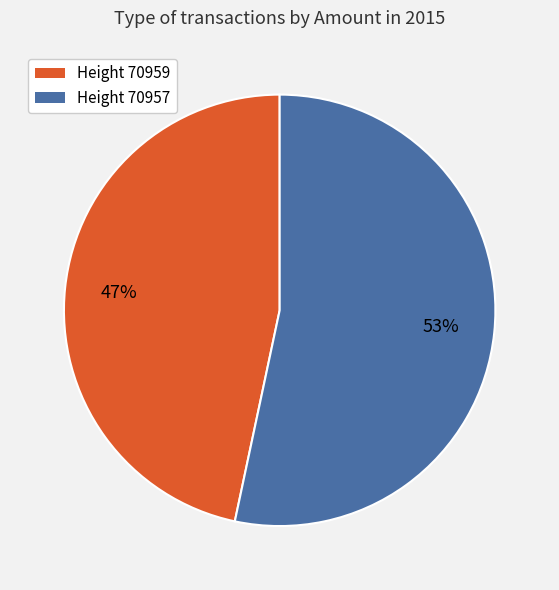

To the nearest percent, what is the average slice percentage?

50%